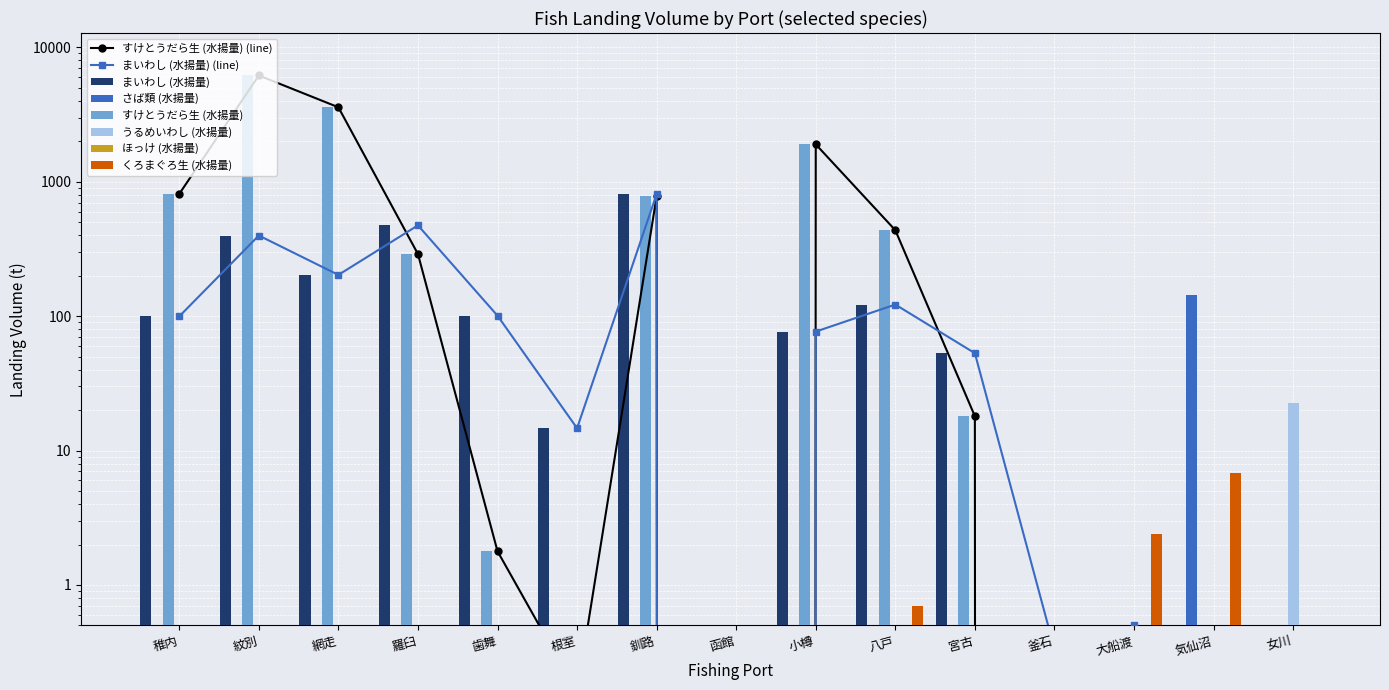

Is the value of くろまぐろ生 (水揚量) at 小樽 greater than the value of さば類 (水揚量) at 大船渡?

No